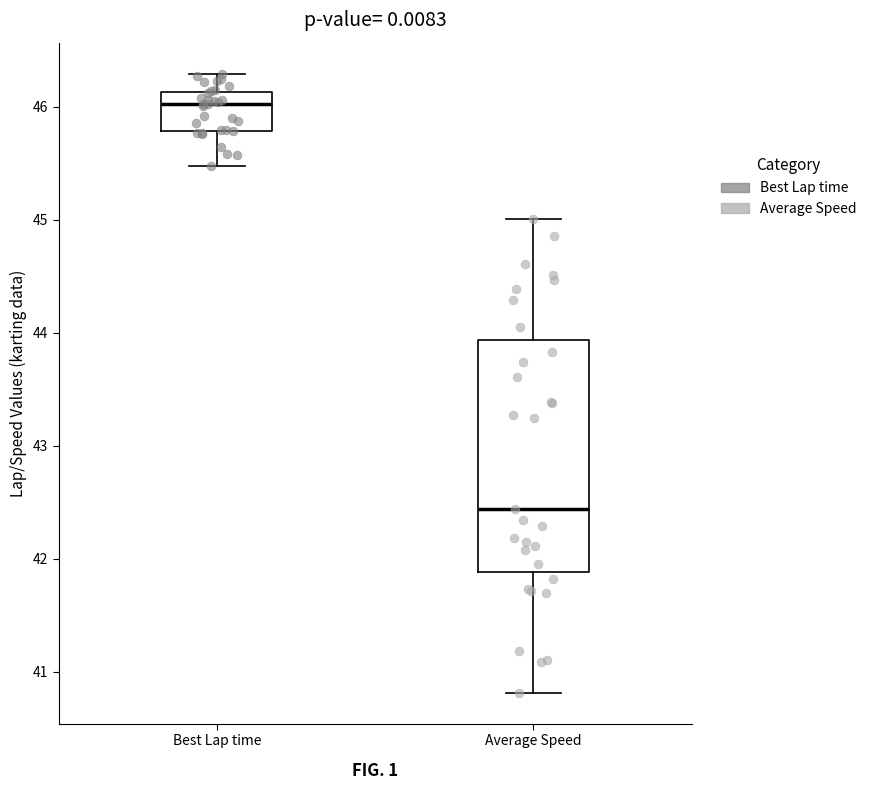

Reading left to right, read every box against the y-axis: the position of its median line, the range the box covers, and the ends of its whiskers. The values are not printed on the chart, so give them approximately, as read against the axis.

Best Lap time: median 46.0, box 45.8 to 46.1, whiskers 45.5 to 46.3
Average Speed: median 42.4, box 41.9 to 43.9, whiskers 40.8 to 45.0